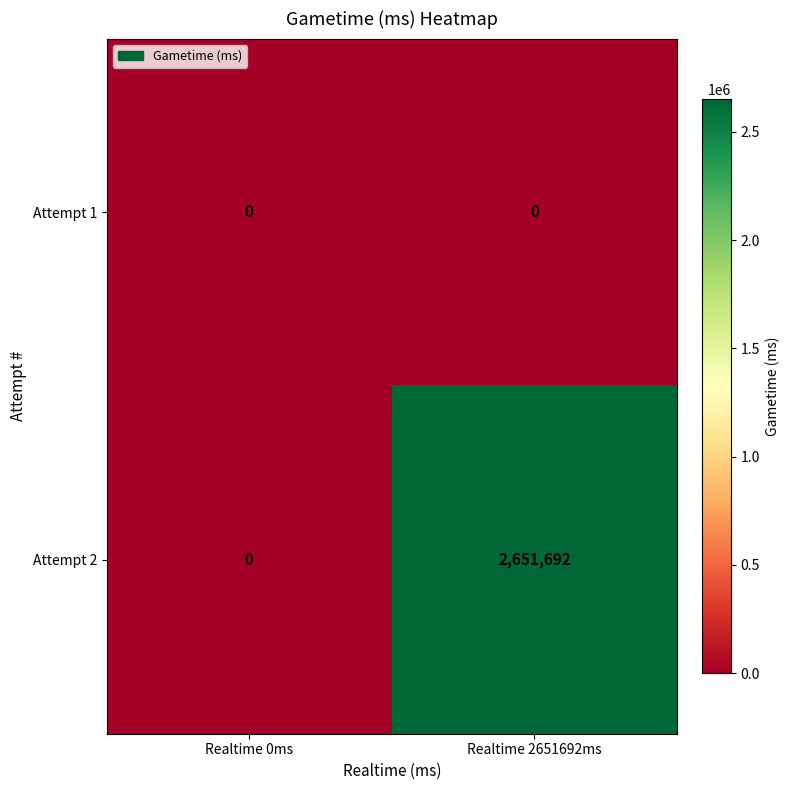

The value of Attempt 2 at Realtime 0ms is 0. True or false?

True